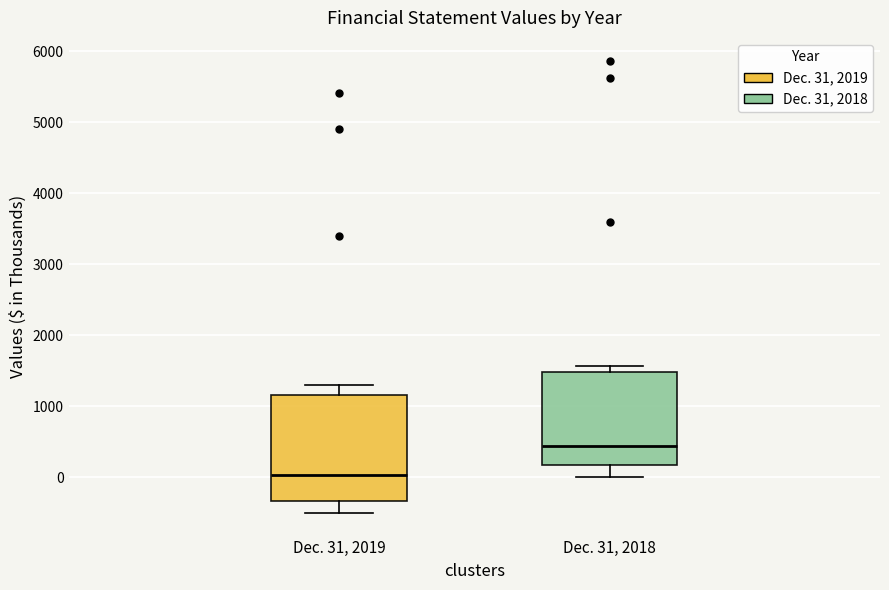

Which box is the tallest, from its lower edge to its upper edge?

Dec. 31, 2019